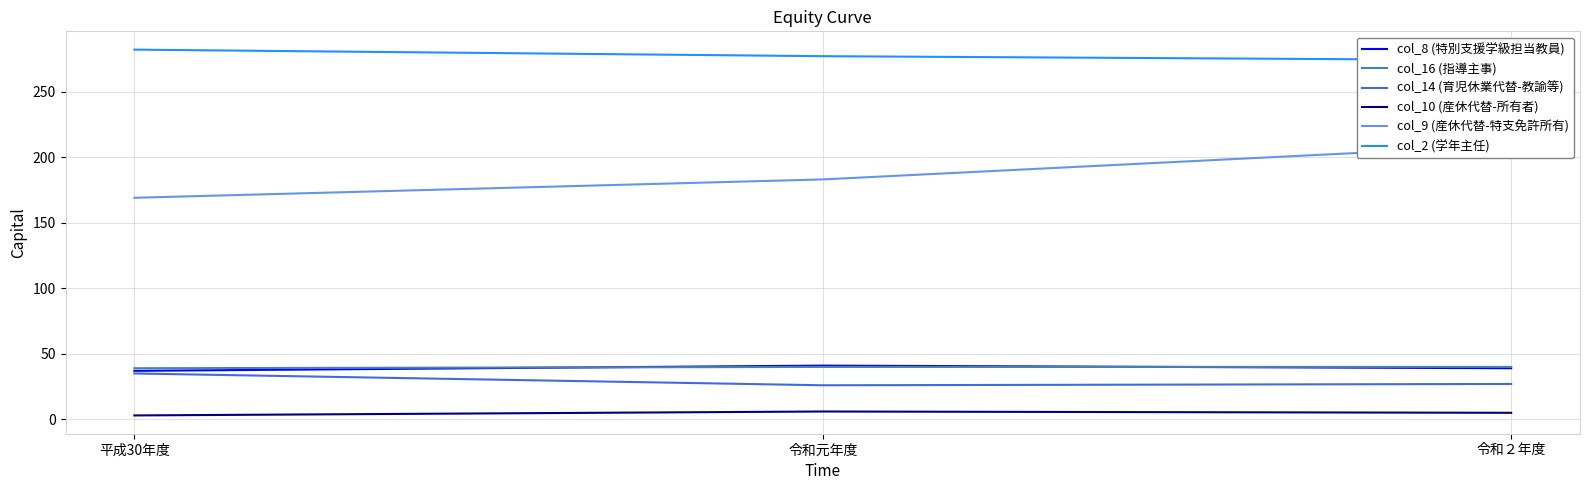

What position from the left is 令和２年度?

3